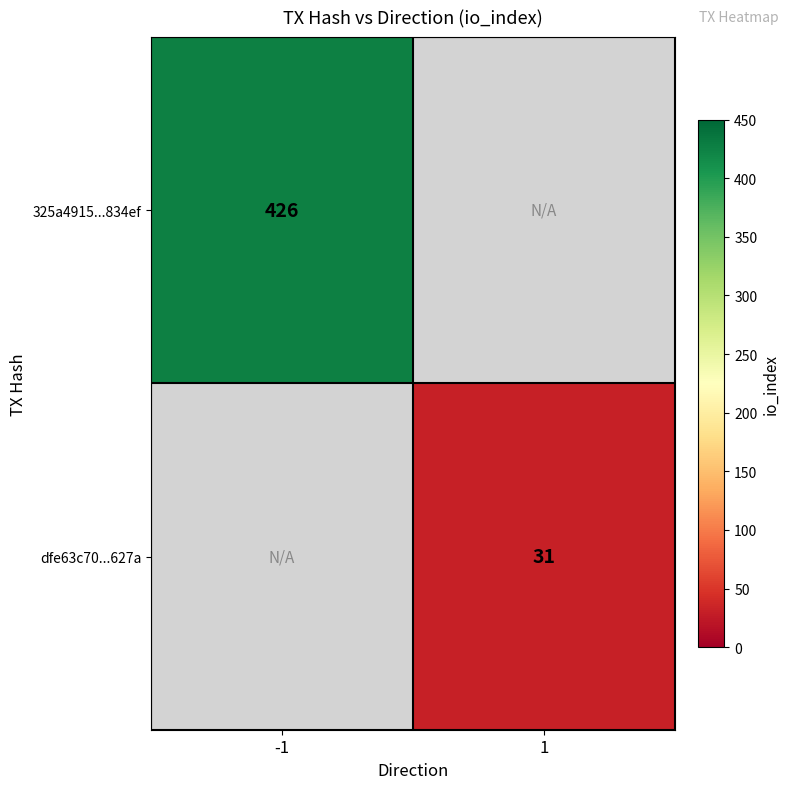

The value of dfe63c70...627a at 1 is 31. True or false?

True